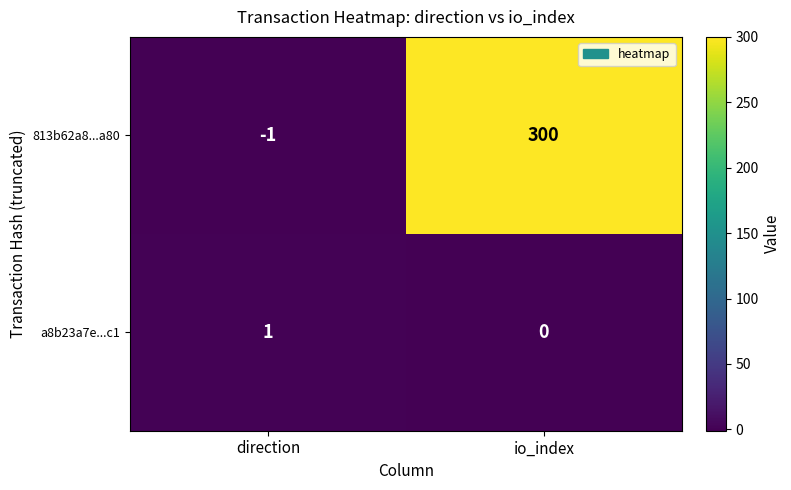

What is the greatest value displayed?

300